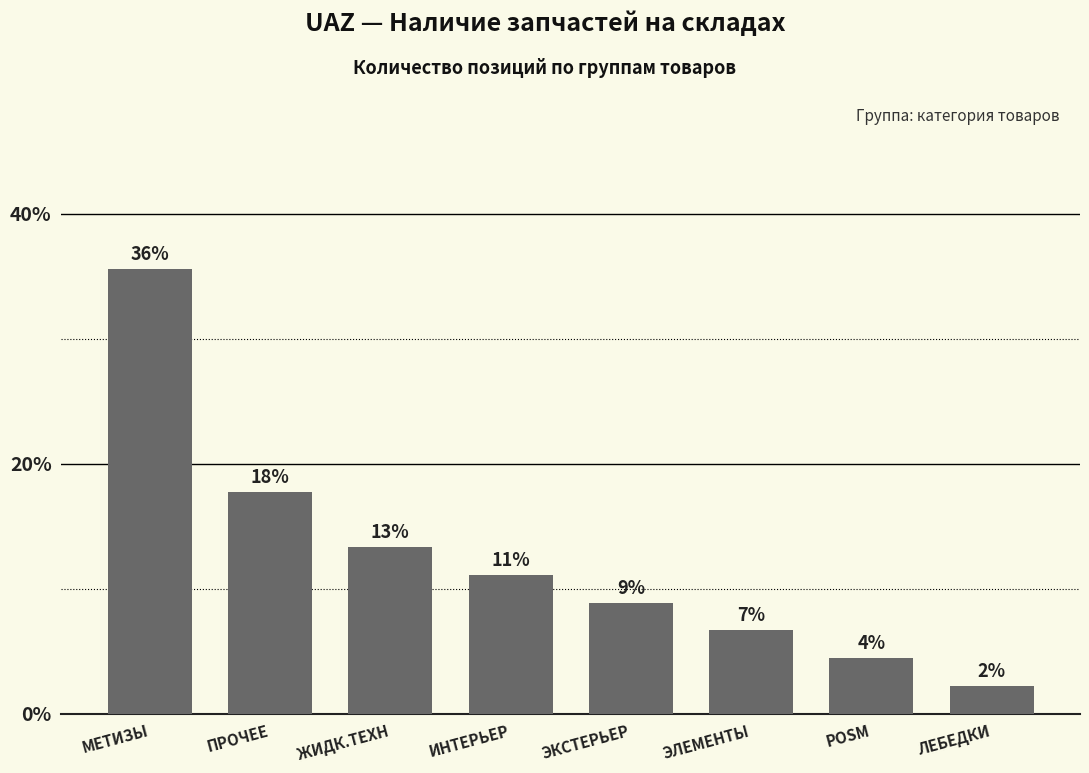

Reading left to right, transcribe all the data shown in this chart.

35.6	17.8	13.3	11.1	8.9	6.7	4.4	2.2